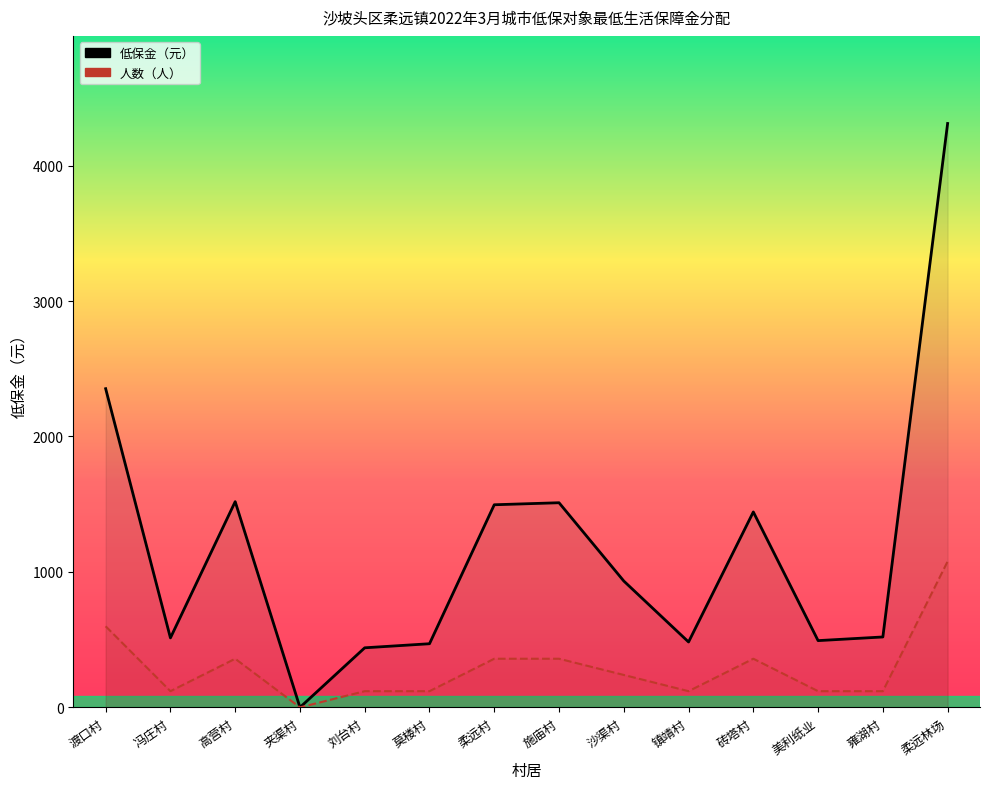

What is the difference between the maximum and second lowest values in the 低保金（元） series?

3871.0